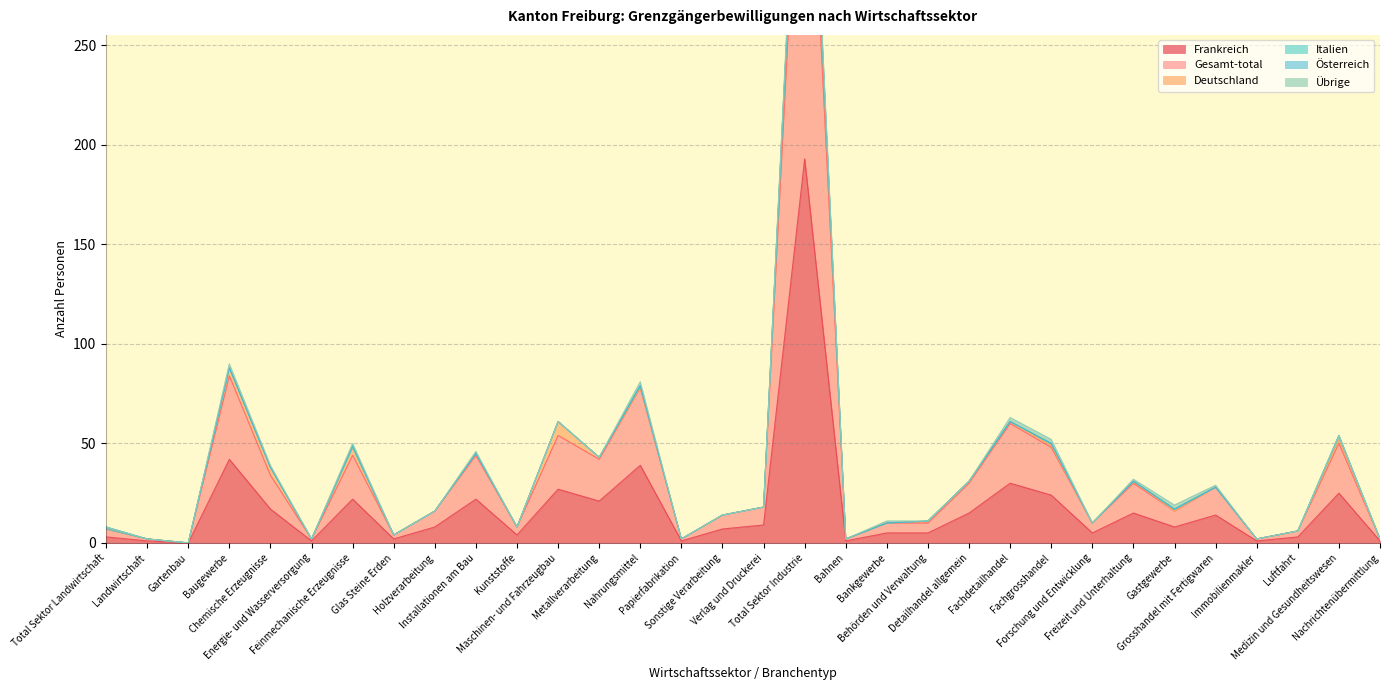

Rank the series by their maximum value, from highest to lowest.

Gesamt-total, Frankreich, Deutschland, Übrige, Italien, Österreich